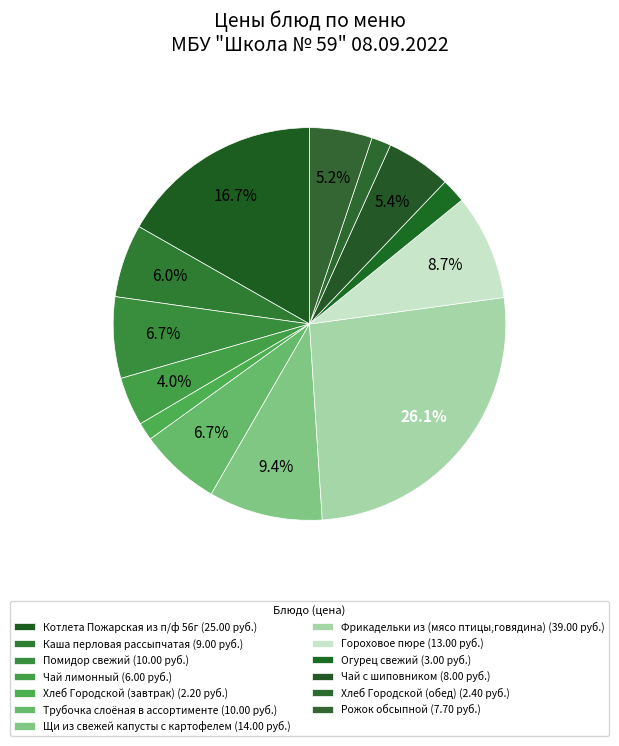

What percentage is the Хлеб Городской (обед) slice, to the nearest percent?

2%